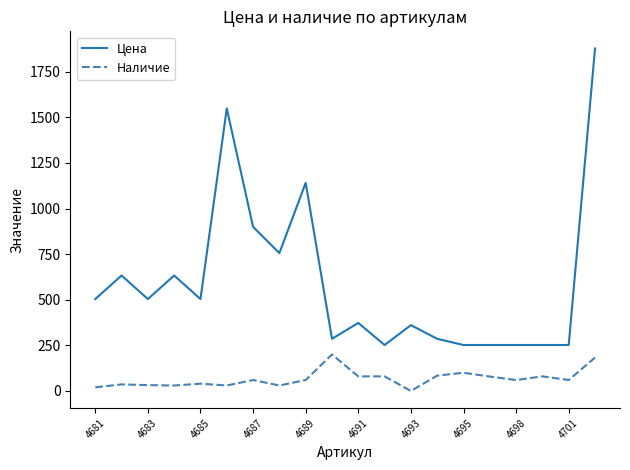

Rank the series by their average value, from lowest to highest.

Наличие, Цена